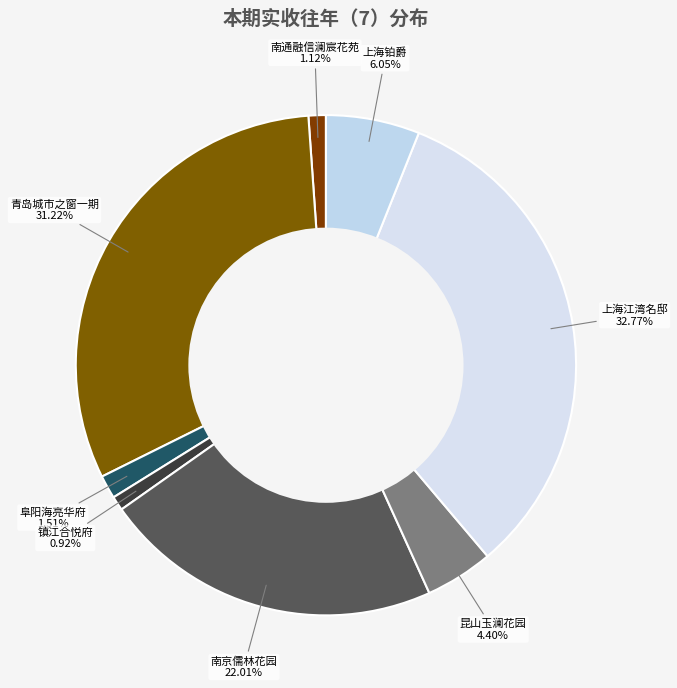

How many slices are in this pie chart?

8